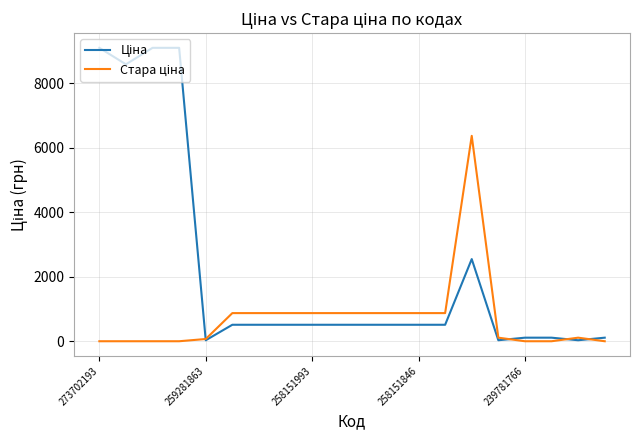

What is the greatest value displayed?

9092.0